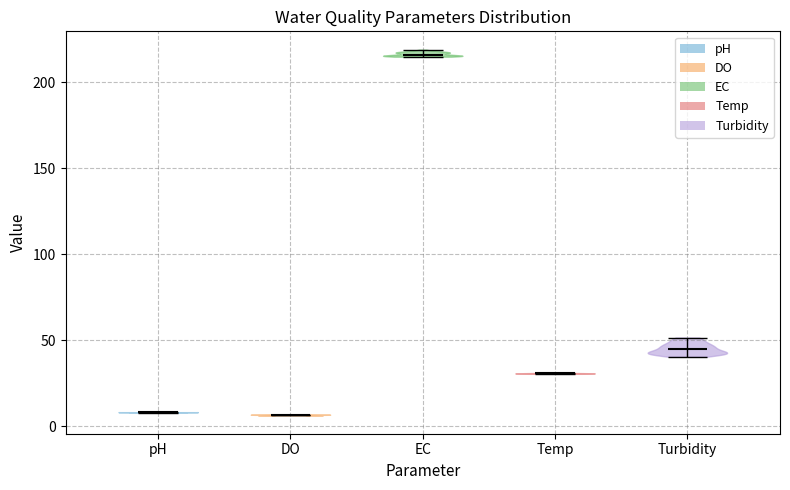

Reading left to right, read every violin against the y-axis: where its median line is, and the lowest and highest points it reaches. The values are not printed on the chart, so give them approximately, as read against the axis.

pH: median line 10, lowest point 10, highest point 10
DO: median line 5, lowest point 5, highest point 5
EC: median line 215, lowest point 215, highest point 220
Temp: median line 30, lowest point 30, highest point 30
Turbidity: median line 45, lowest point 40, highest point 50